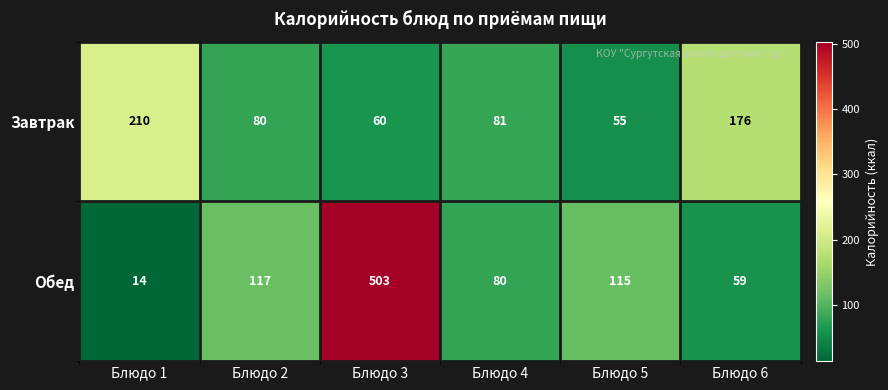

Is it true that Обед equals 503 at Блюдо 3?

True